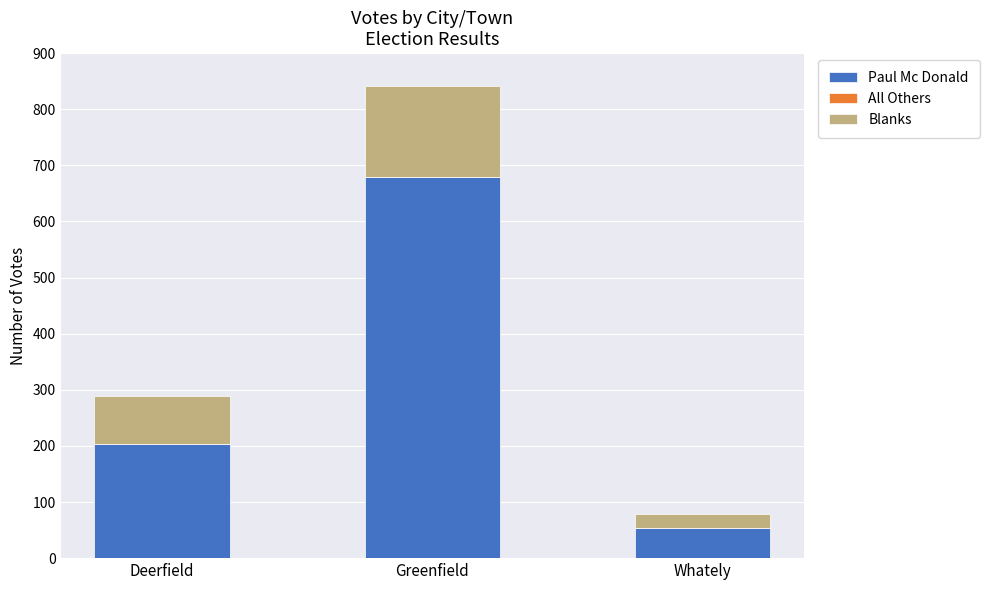

Is it true that Paul Mc Donald equals 203 at Deerfield?

True